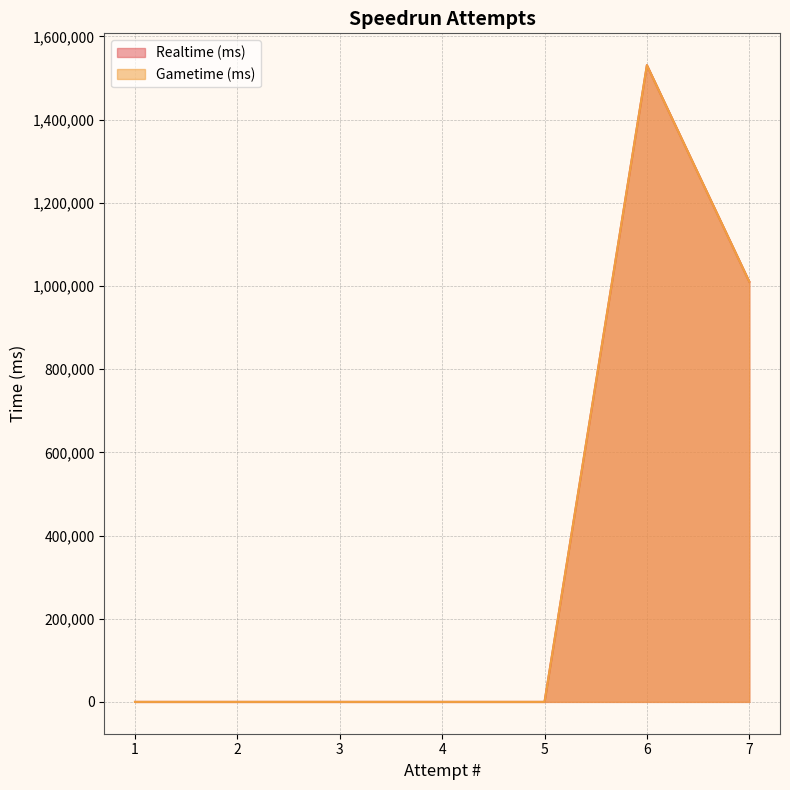

How many lines are shown in the chart?

2